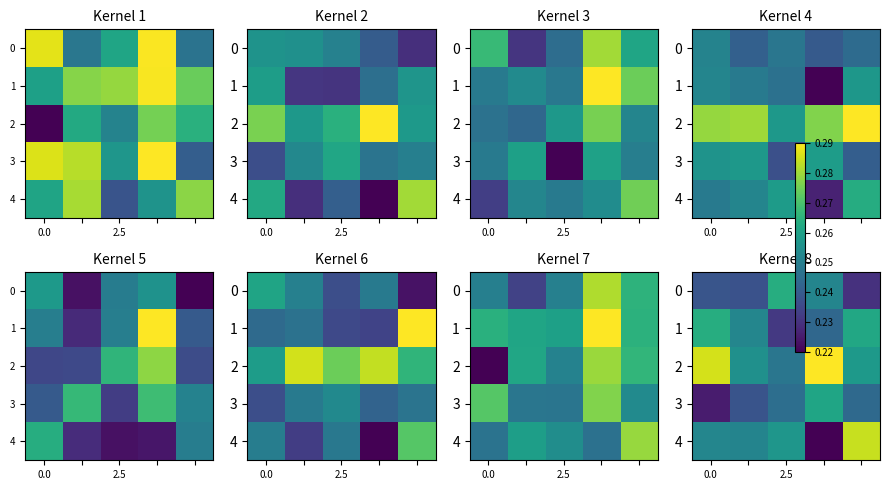

Which series has the largest total across all categories?

2